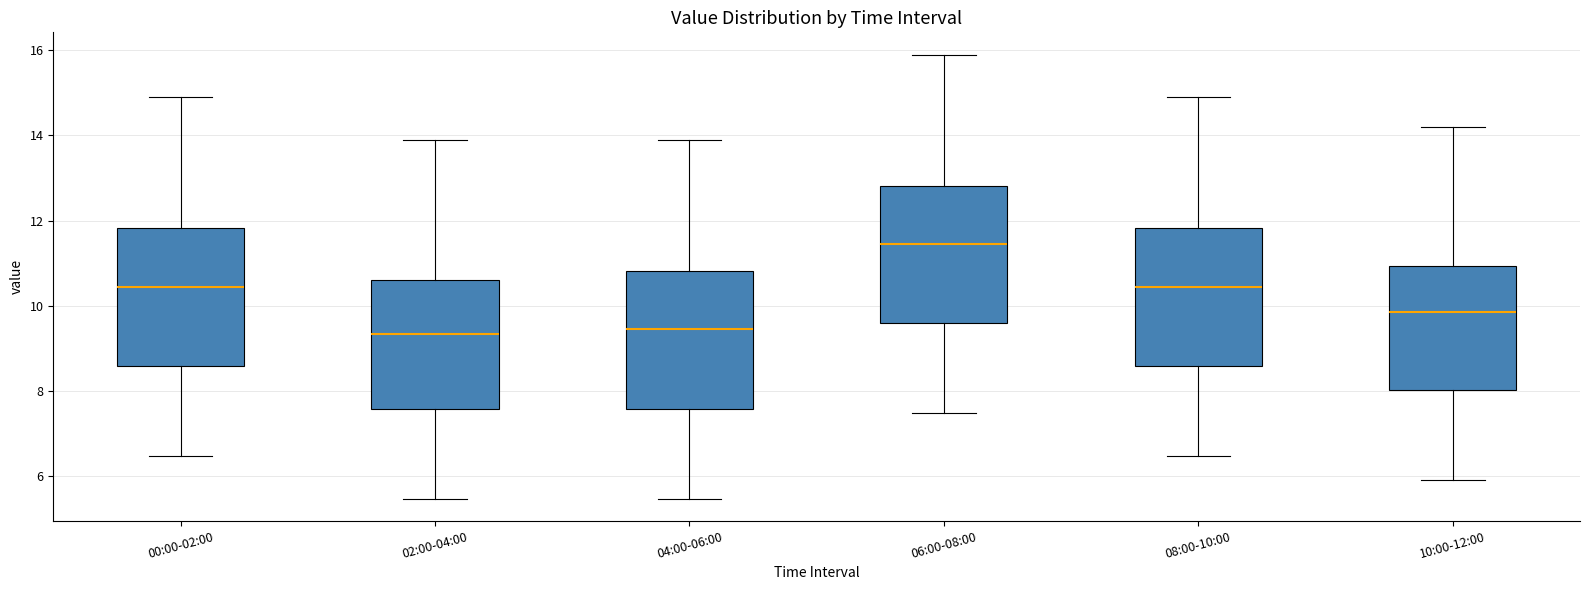

Reading left to right, read every box against the y-axis: the position of its median line, the range the box covers, and the ends of its whiskers. The values are not printed on the chart, so give them approximately, as read against the axis.

00:00-02:00: median 10.4, box 8.6 to 11.8, whiskers 6.4 to 15.0
02:00-04:00: median 9.4, box 7.6 to 10.6, whiskers 5.4 to 14.0
04:00-06:00: median 9.4, box 7.6 to 10.8, whiskers 5.4 to 14.0
06:00-08:00: median 11.4, box 9.6 to 12.8, whiskers 7.4 to 16.0
08:00-10:00: median 10.4, box 8.6 to 11.8, whiskers 6.4 to 15.0
10:00-12:00: median 9.8, box 8.0 to 11.0, whiskers 6.0 to 14.2